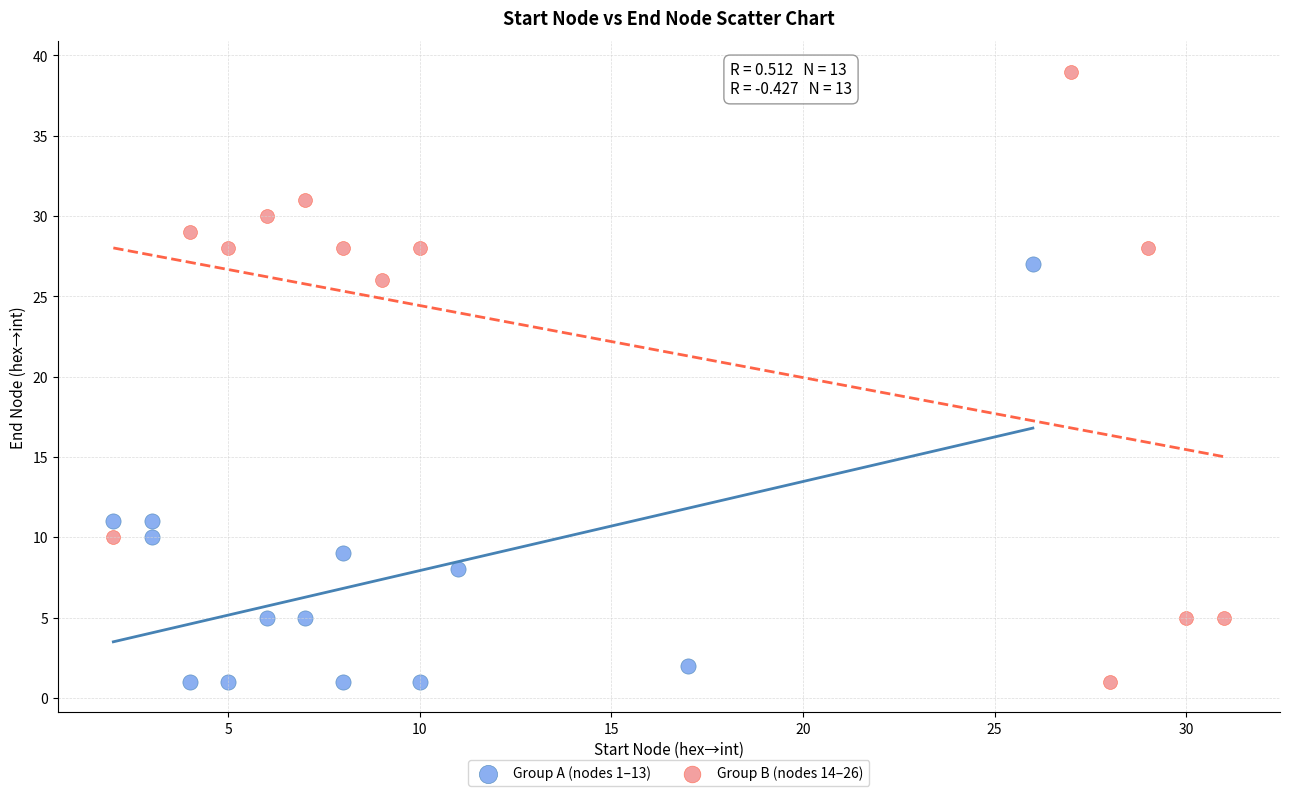

Which series contains the highest Y value?

Group B (nodes 14–26)